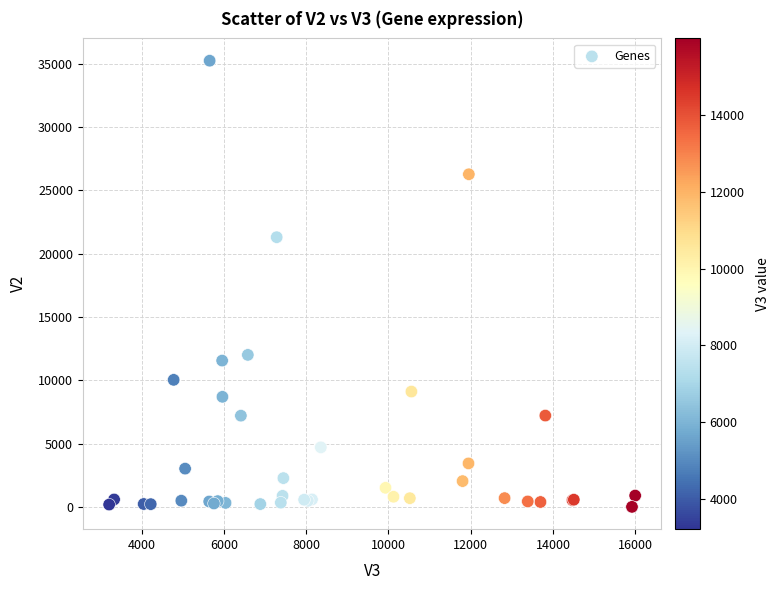

What Y value in the scatter plot is closest to 17612?

21289.9